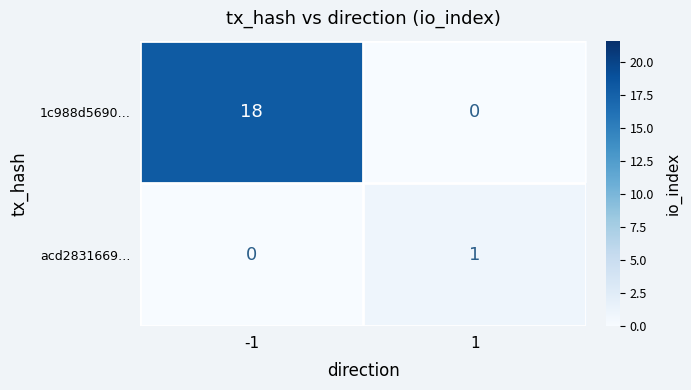

Is the value of 1c988d5690… at -1 greater than the value of acd2831669… at 1?

Yes